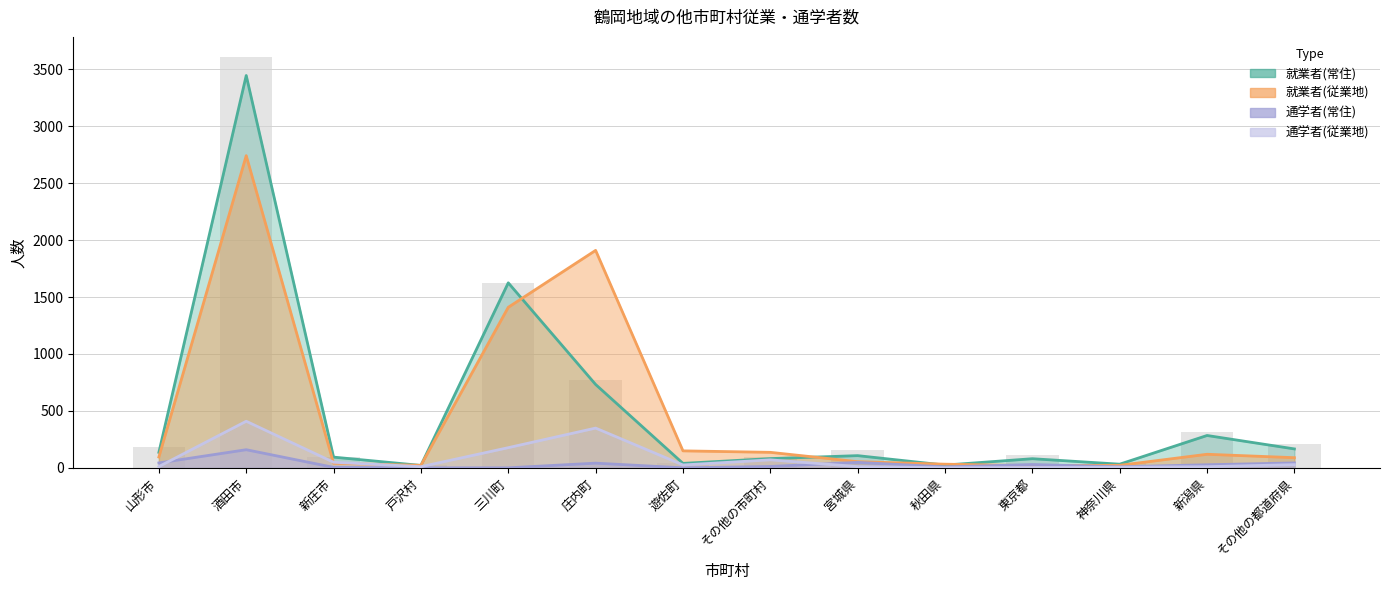

What is the difference between the highest and lowest values at 秋田県?

31